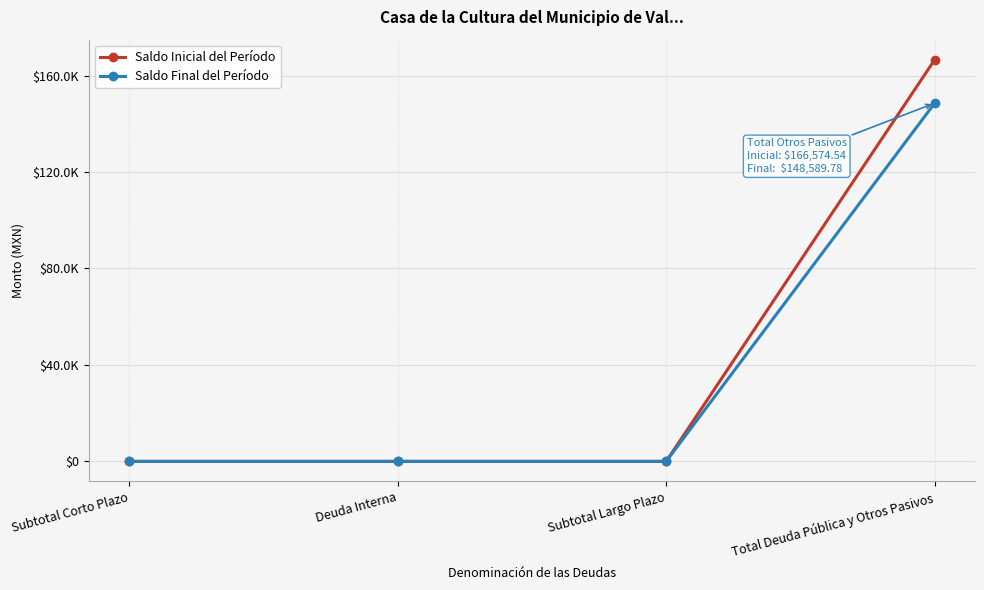

What is the label of the 1st point from the left?

Subtotal Corto Plazo